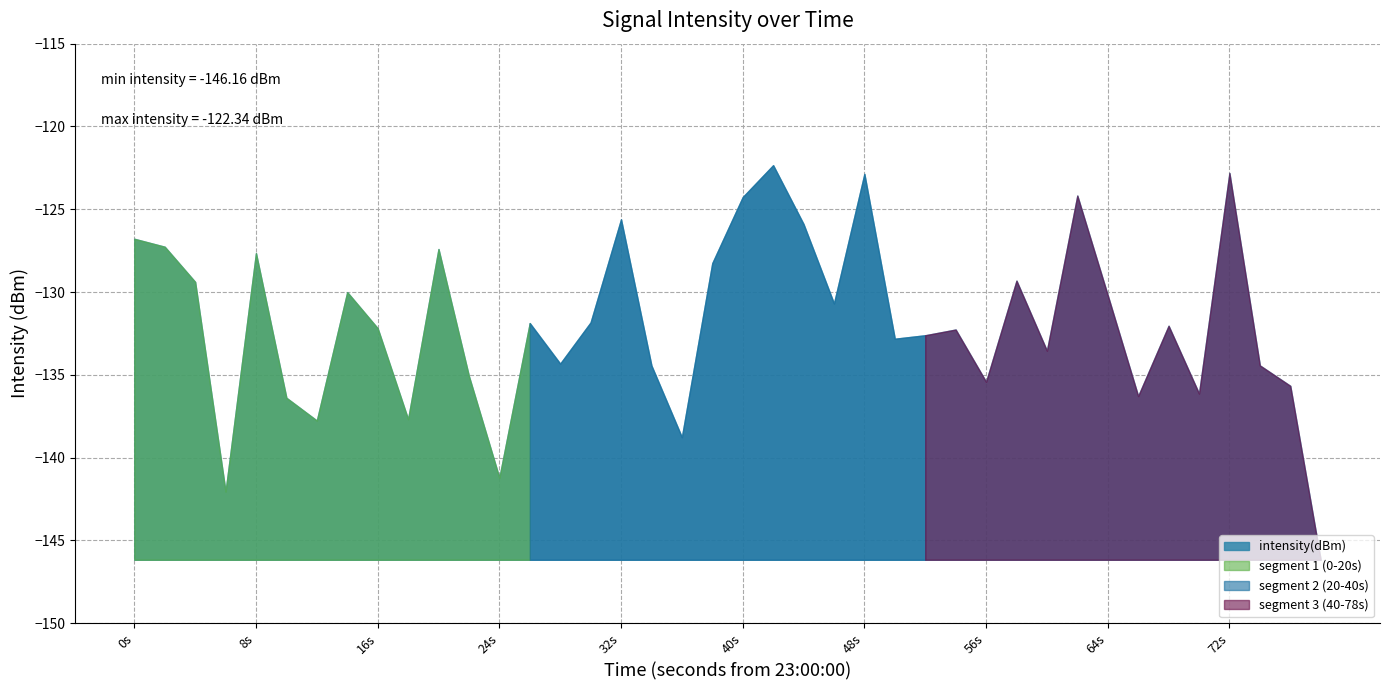

What is the difference between the maximum and minimum values?

23.8